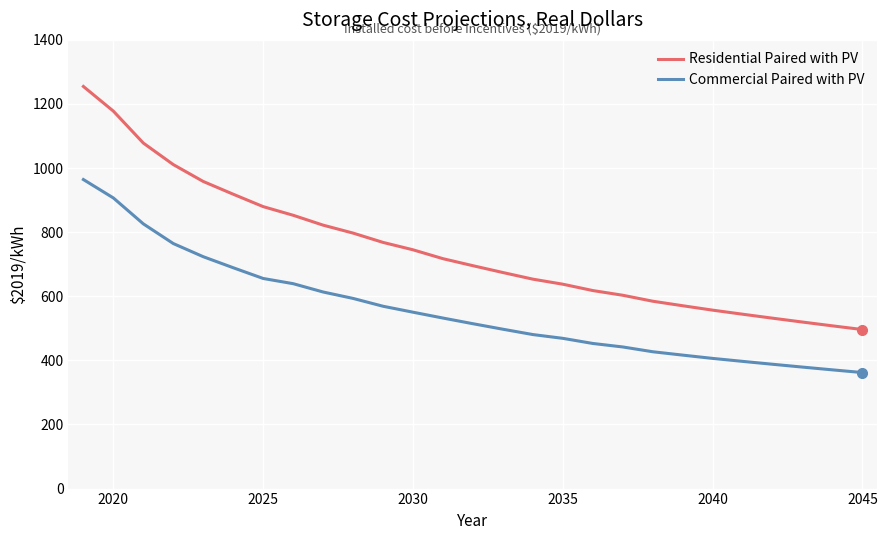

True or false: Commercial Paired with PV and Residential Paired with PV intersect in this chart.

False